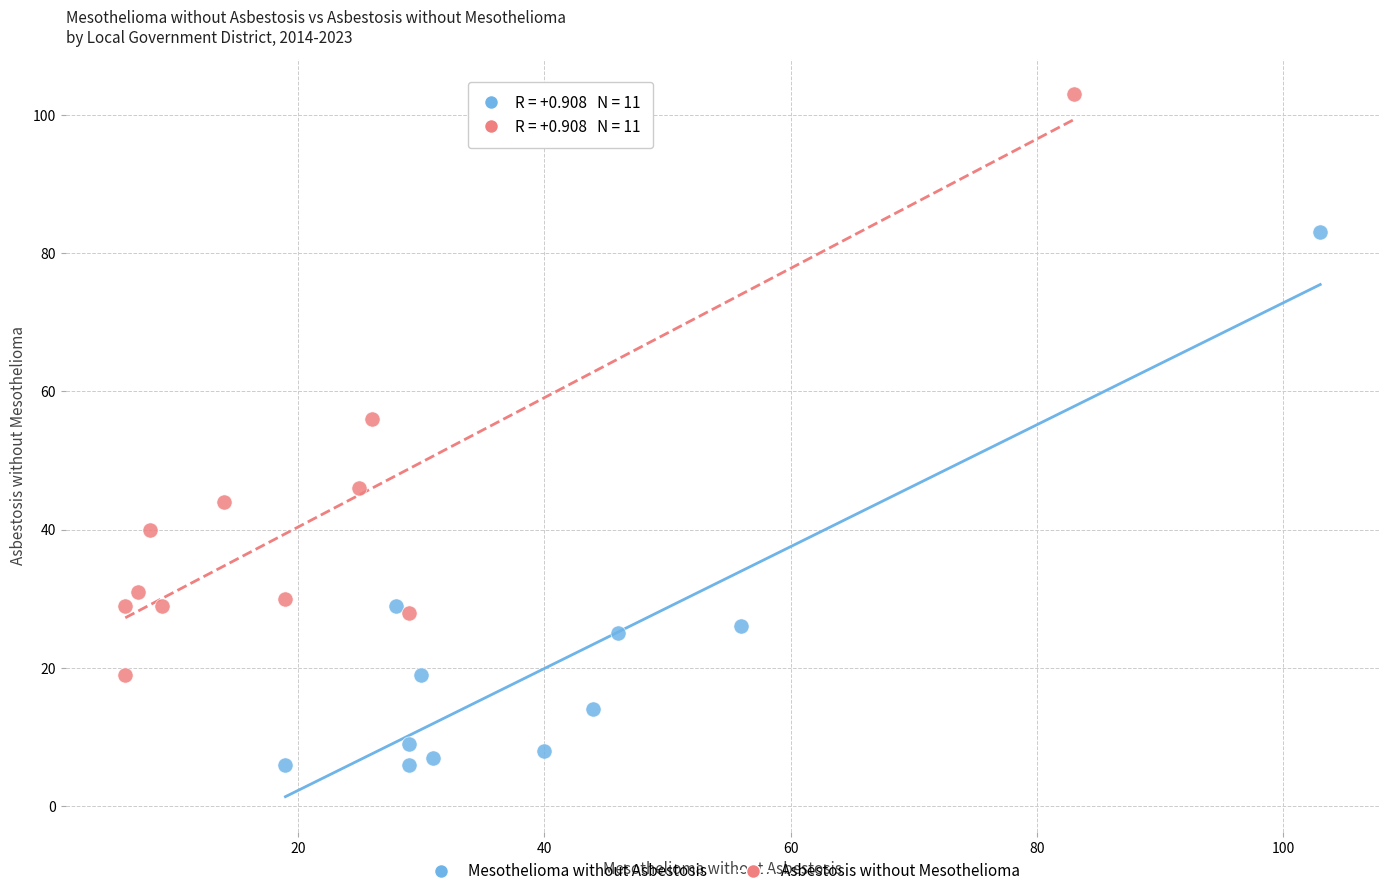

Which series has the largest Y range (max minus min)?

Asbestosis without Mesothelioma